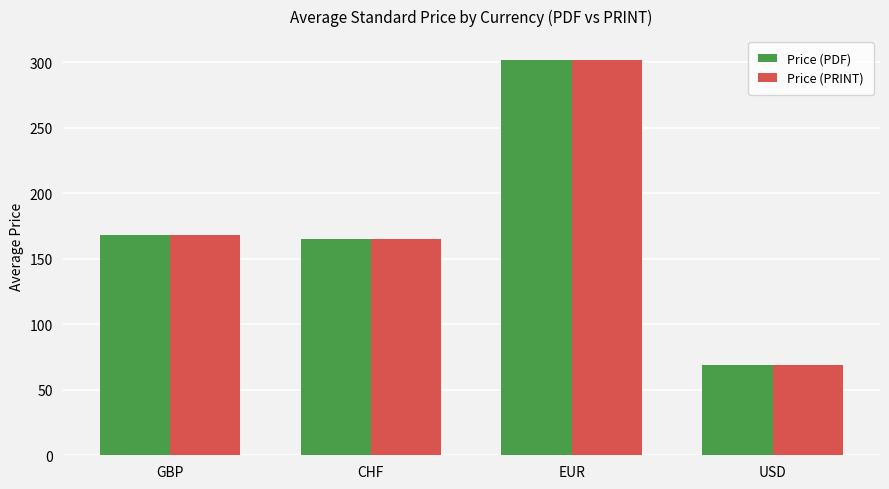

What are all the series names shown in the legend?

Price (PDF), Price (PRINT)